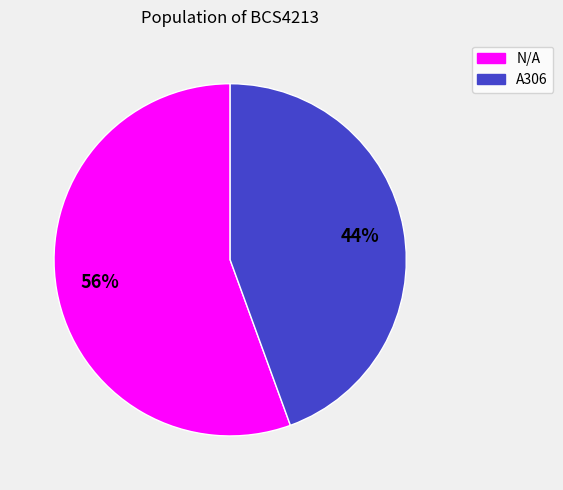

Rank the categories by value from highest to lowest.

N/A, A306